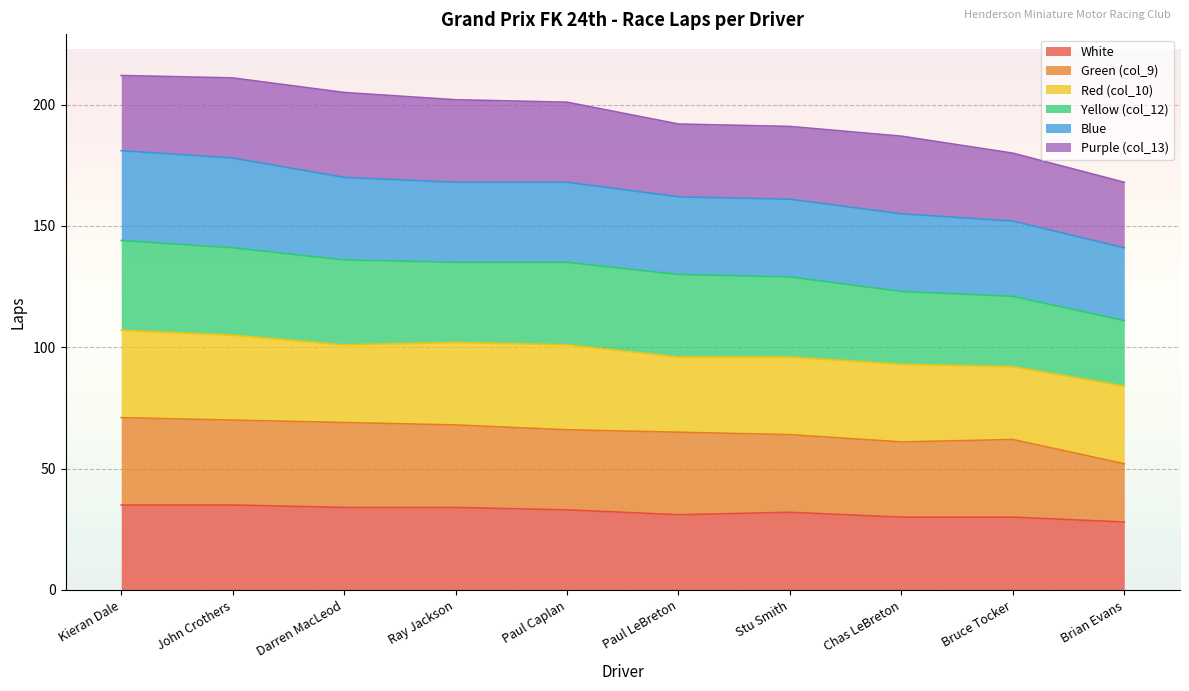

The value of Green (col_9) at Brian Evans is 32.6. True or false?

False